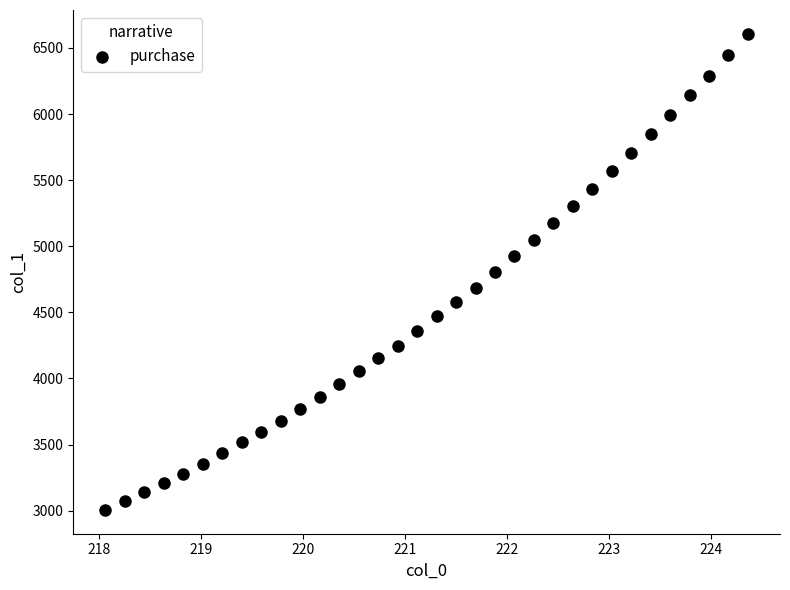

What is the range of Y values (max minus min)?

3602.0